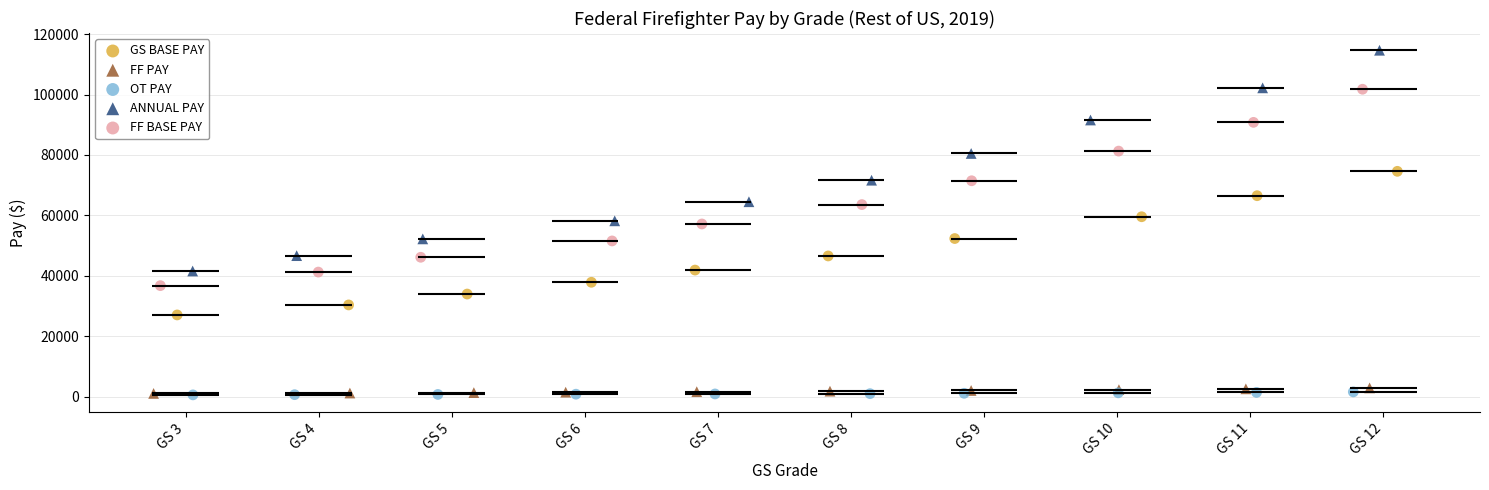

Which series has the widest spread of Y values?

ANNUAL PAY